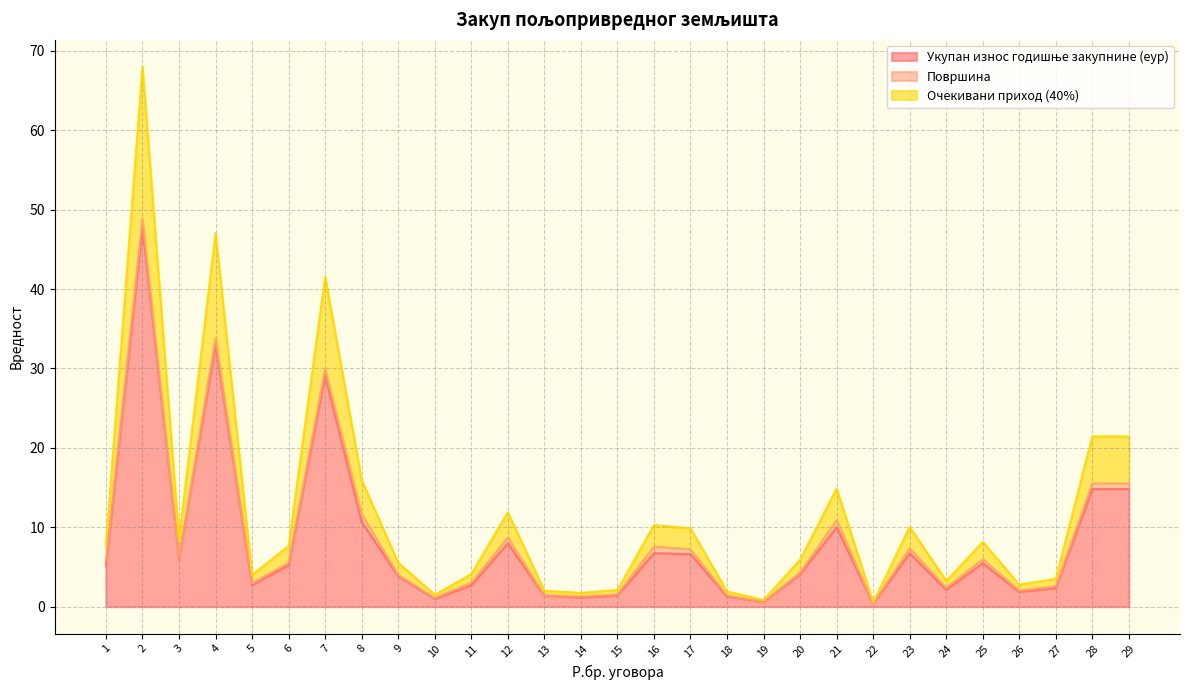

Which series changed the most between 8 and 13?

Очекивани приход (40%)